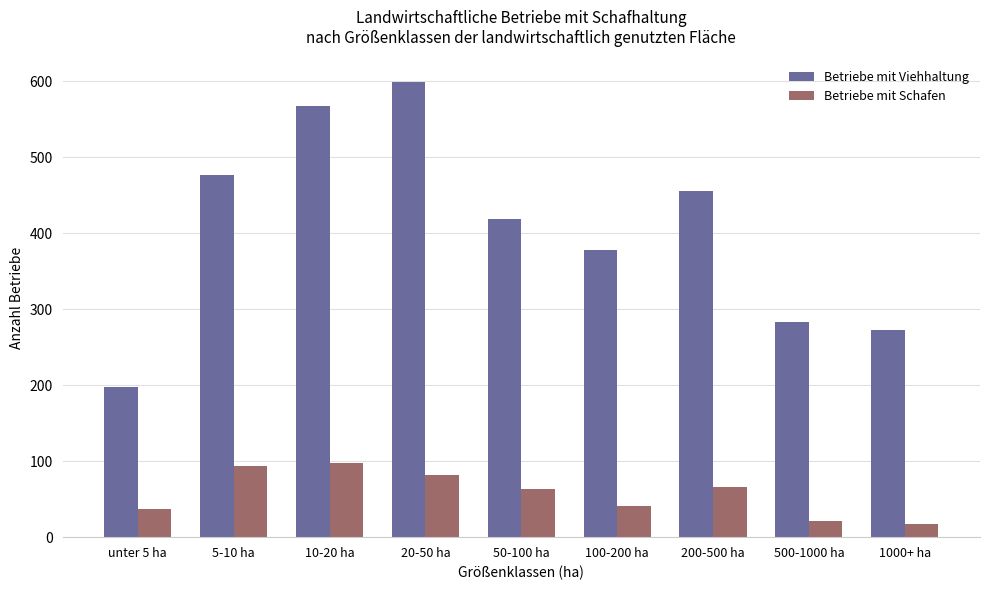

Which series has the widest spread of values?

Betriebe mit Viehhaltung